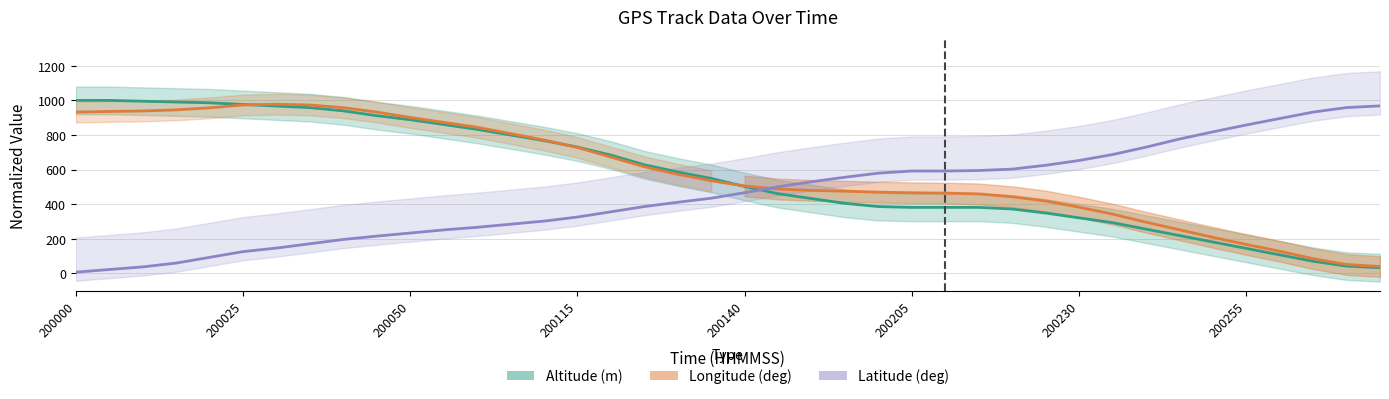

How many lines are shown in the chart?

3